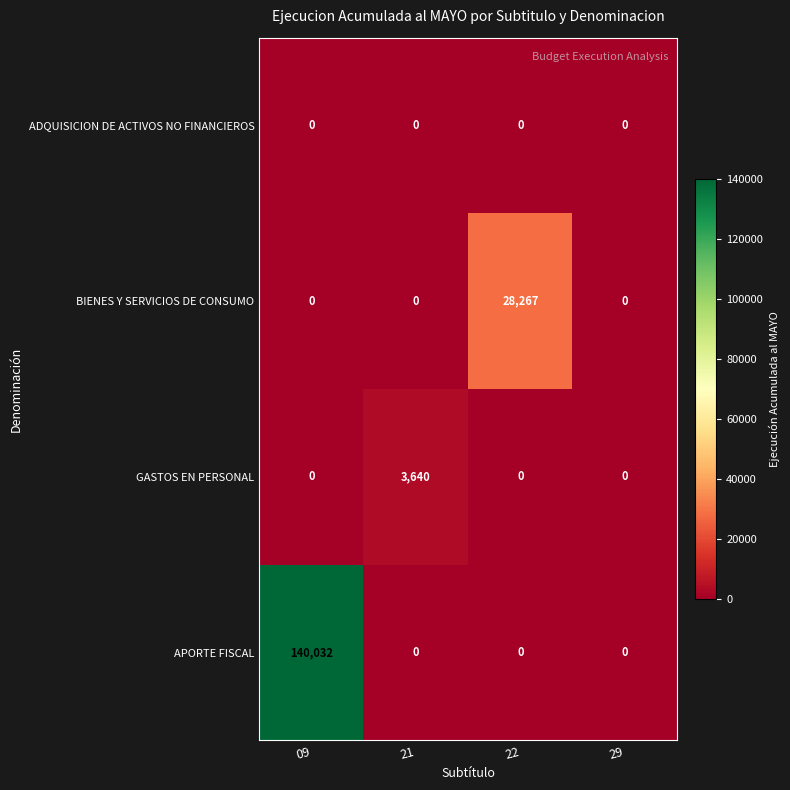

What is the greatest value displayed?

140032